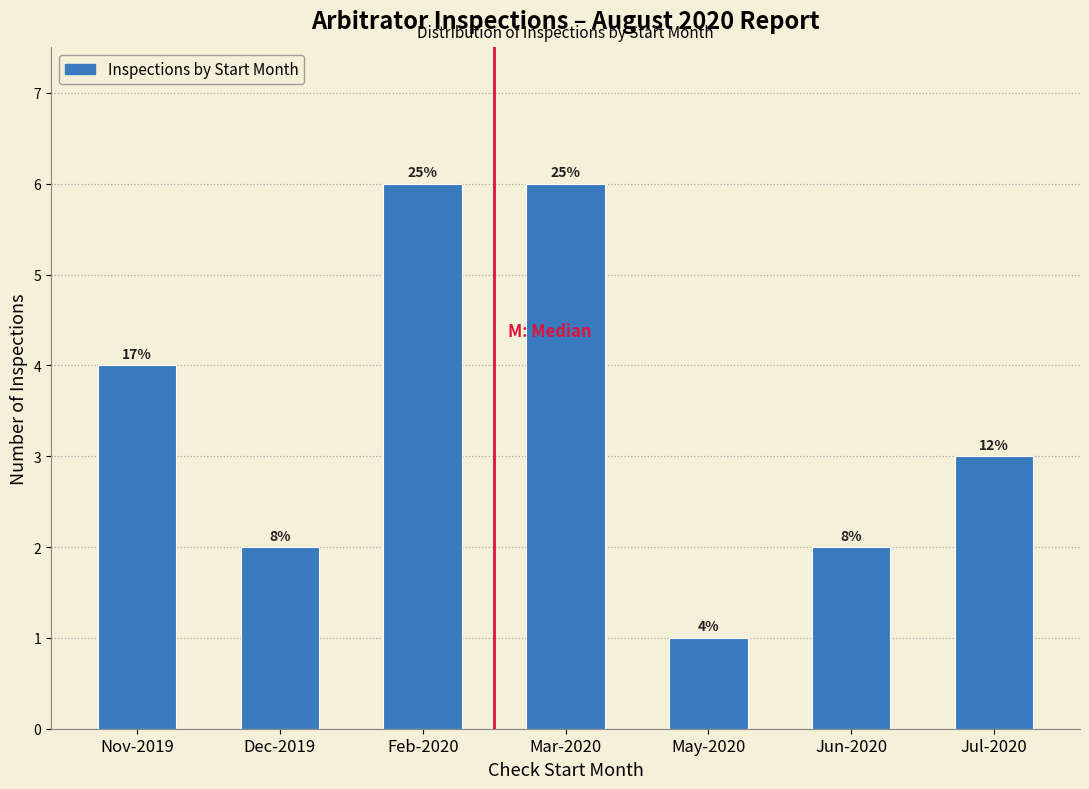

Does the chart contain any negative values?

No